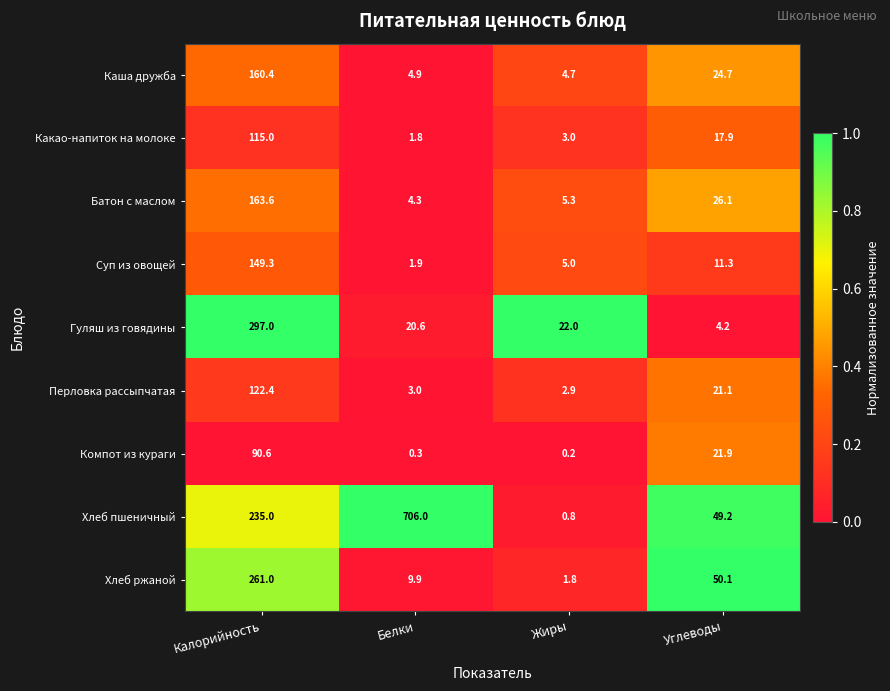

Rank the categories by Суп из овощей value from highest to lowest.

Калорийность, Углеводы, Жиры, Белки